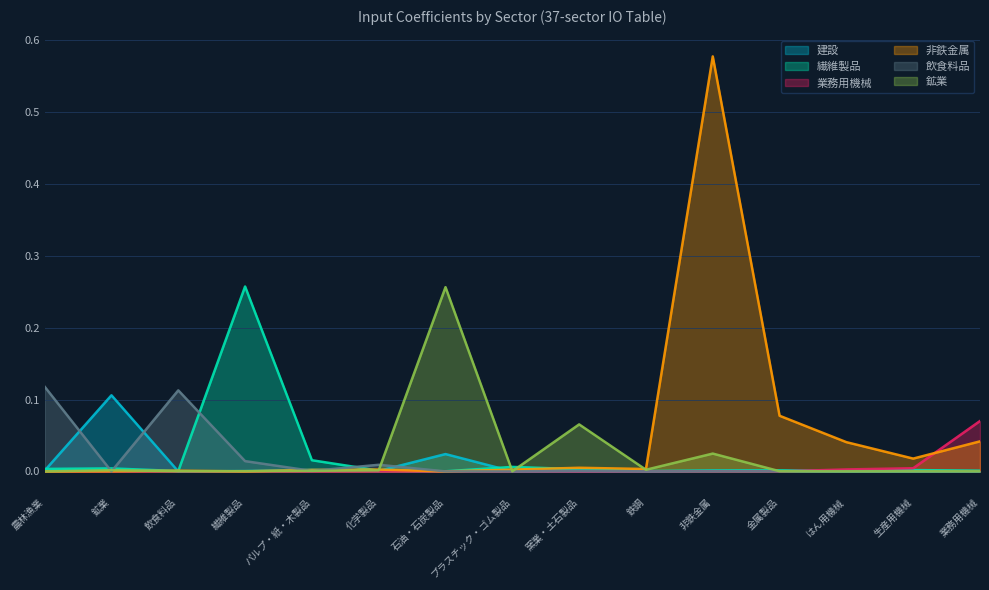

Does the chart display data point markers on the line(s)?

No